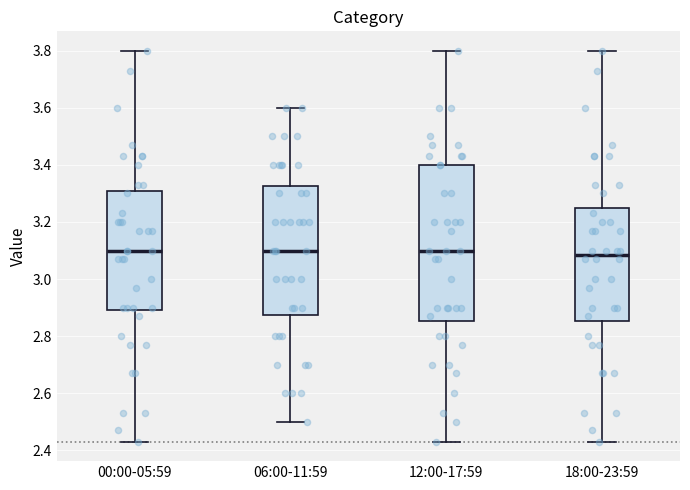

Which box is the tallest, from its lower edge to its upper edge?

12:00-17:59